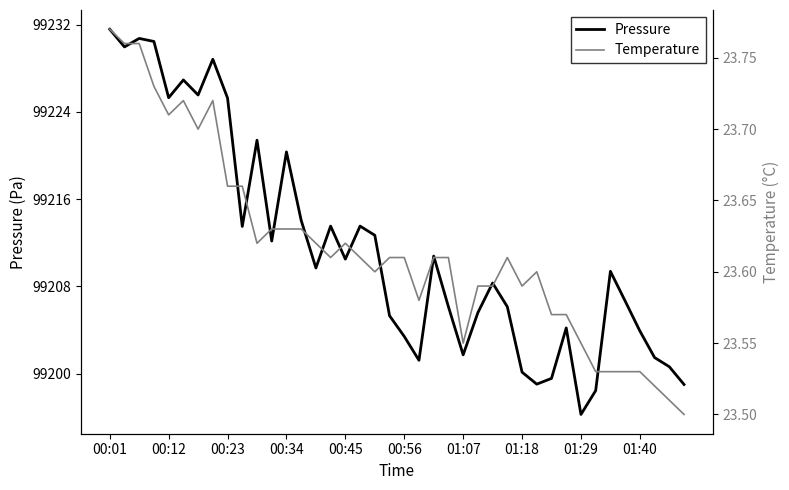

Which series has the largest range (max minus min)?

Pressure